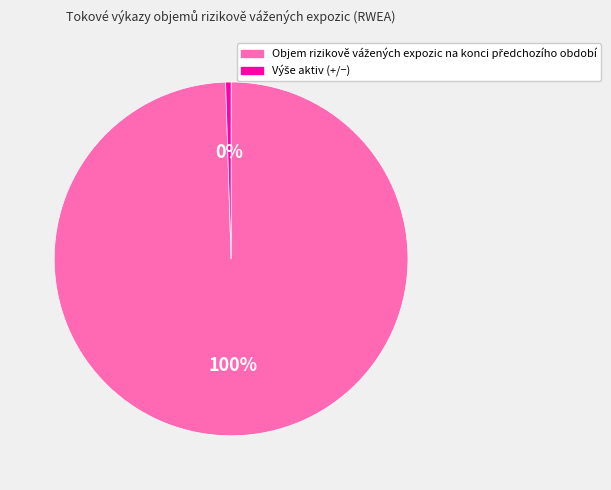

To the nearest percent, what is the average slice percentage?

50%